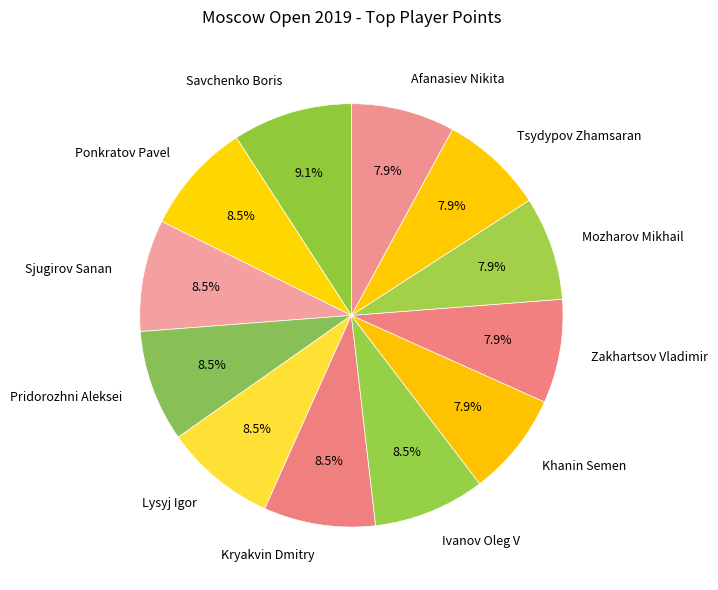

Does Mozharov Mikhail represent more than half of the total?

No